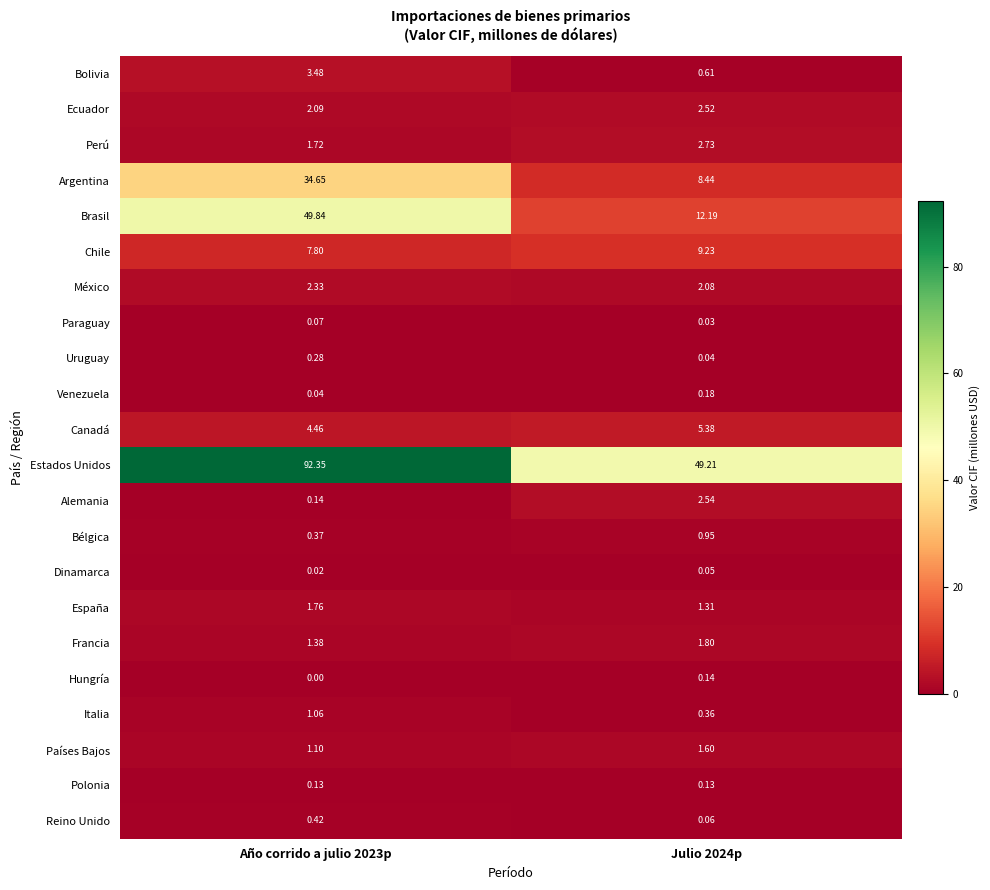

Which series changed the most between Año corrido a julio 2023p and Julio 2024p?

Estados Unidos